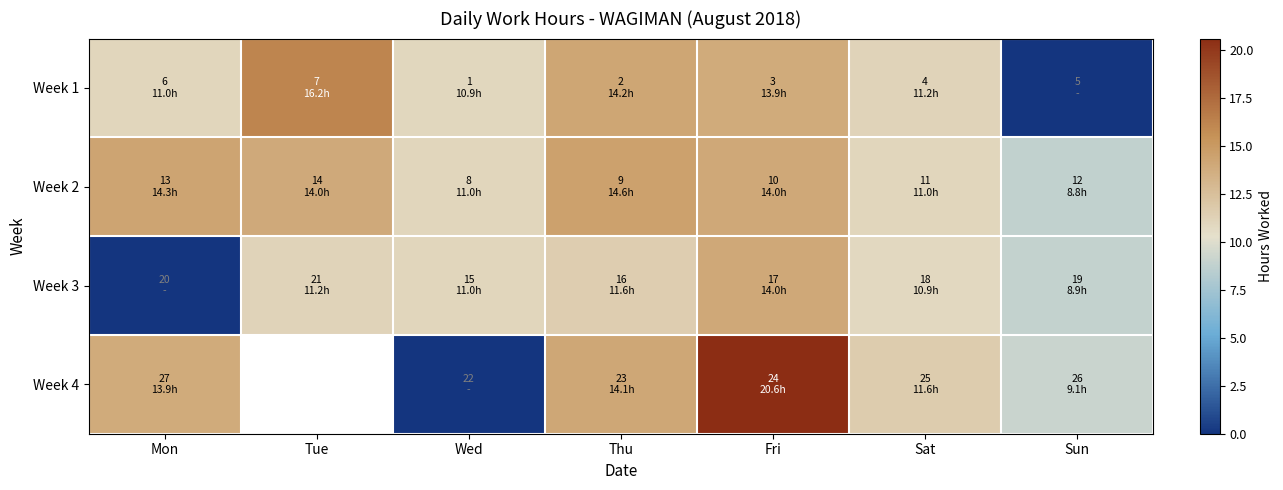

Count the number of categories in the chart.

7